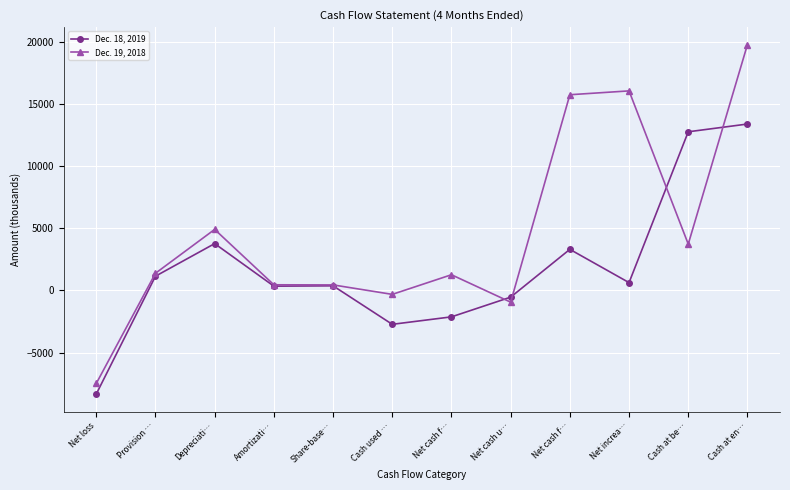

What is the spread (max minus min) of values at Depreciati…?

1141